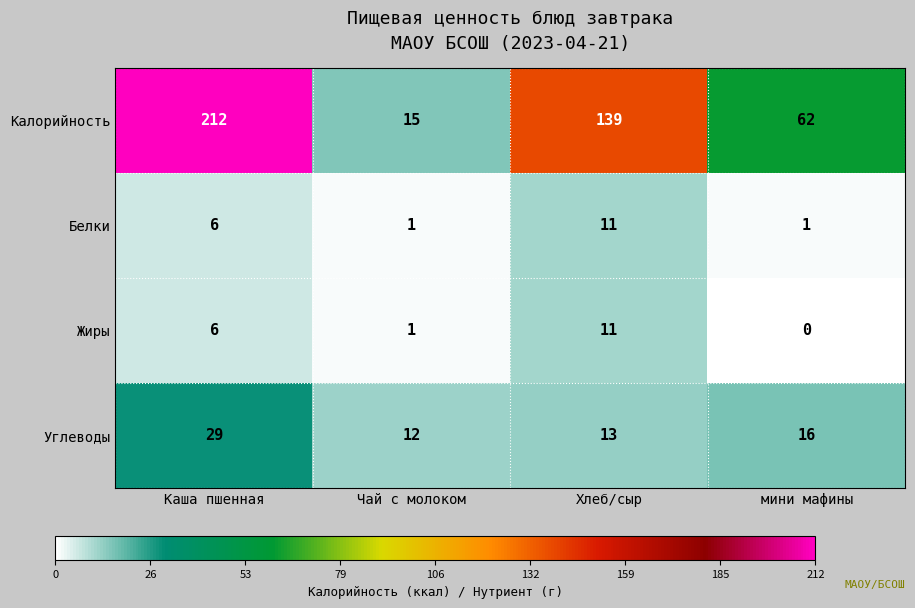

Which series has the largest total across all categories?

Калорийность